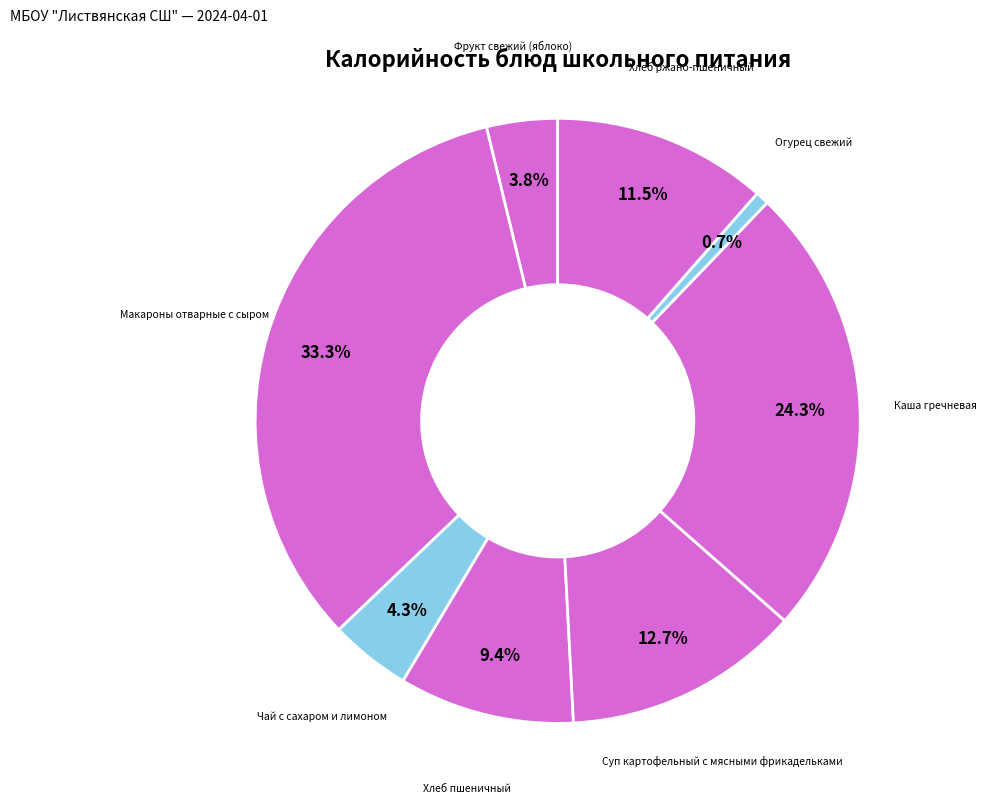

How many segments does this pie chart have?

8